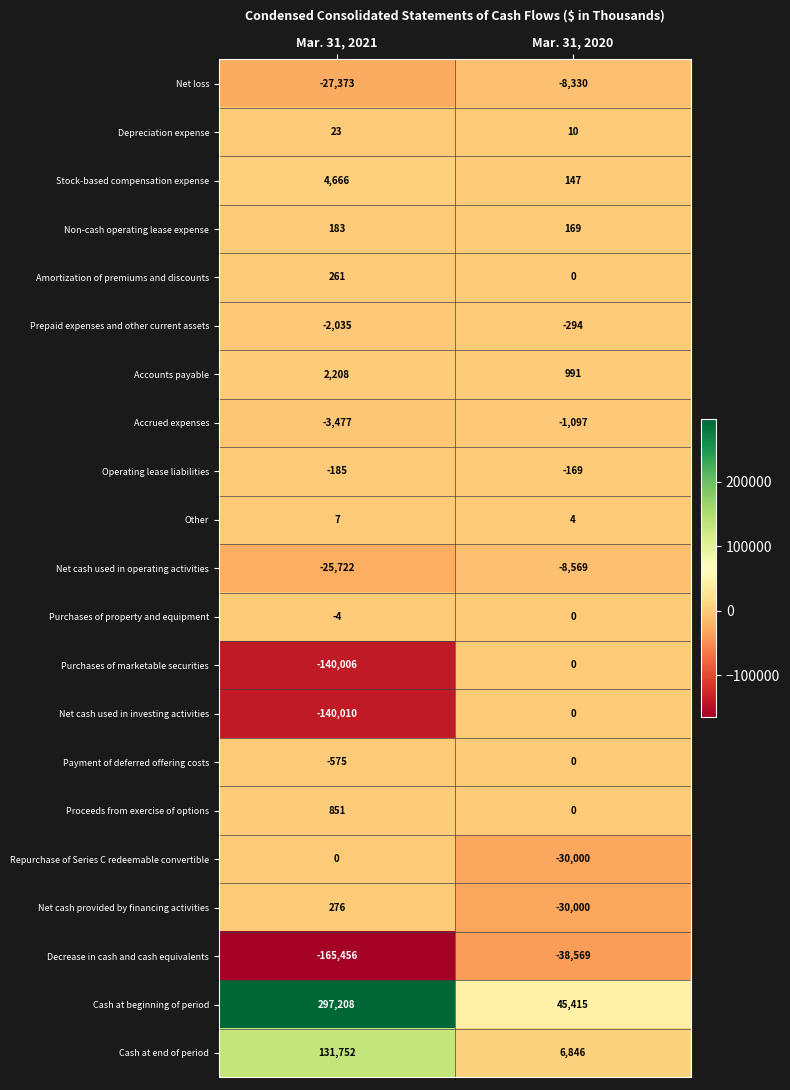

What is the difference between the highest and lowest values at Mar. 31, 2021?

462664